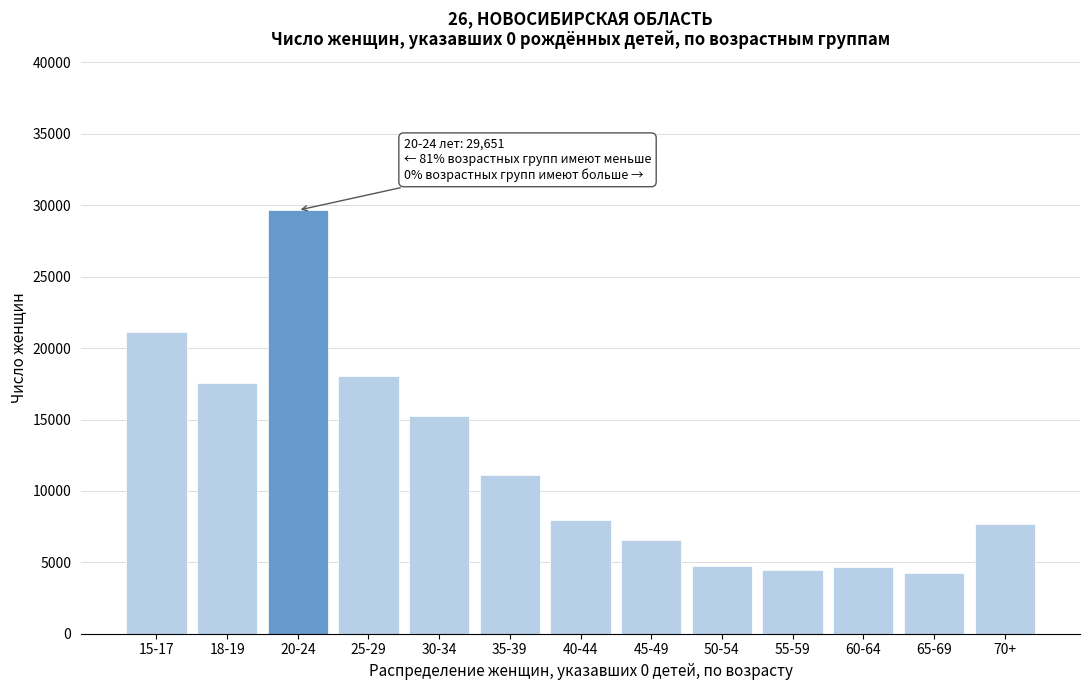

What is the value of the 6th bar from the left?

11125